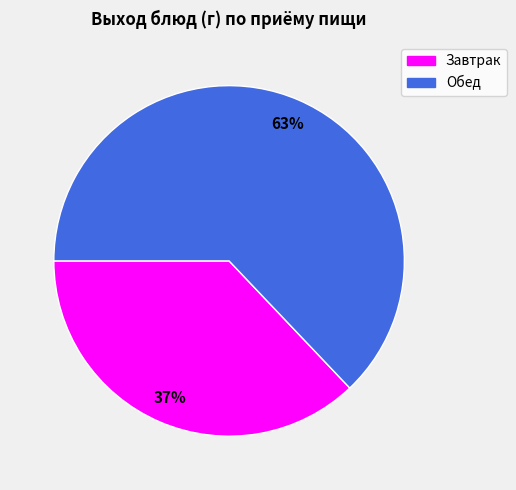

Which has a higher value, Обед or Завтрак?

Обед